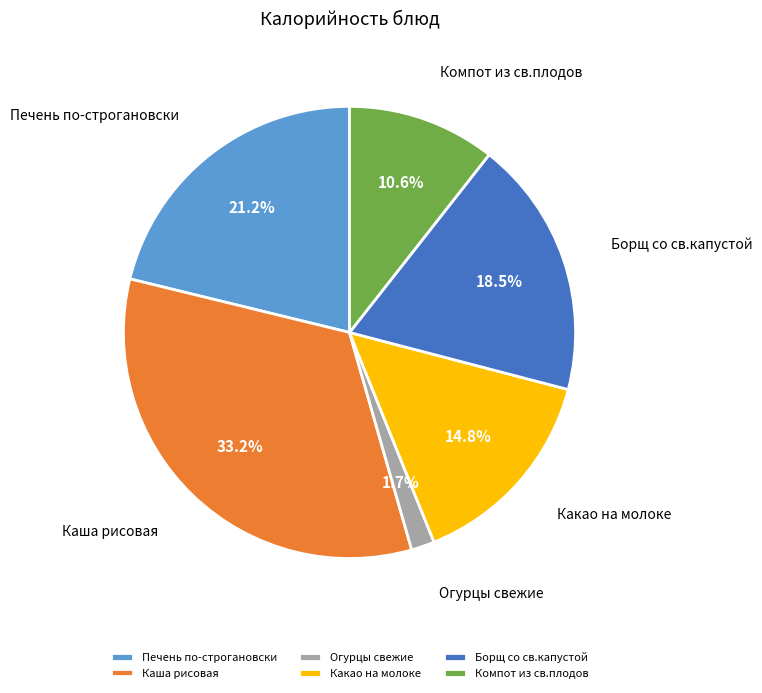

What is the total percentage of Каша рисовая and Огурцы свежие?

34.9%